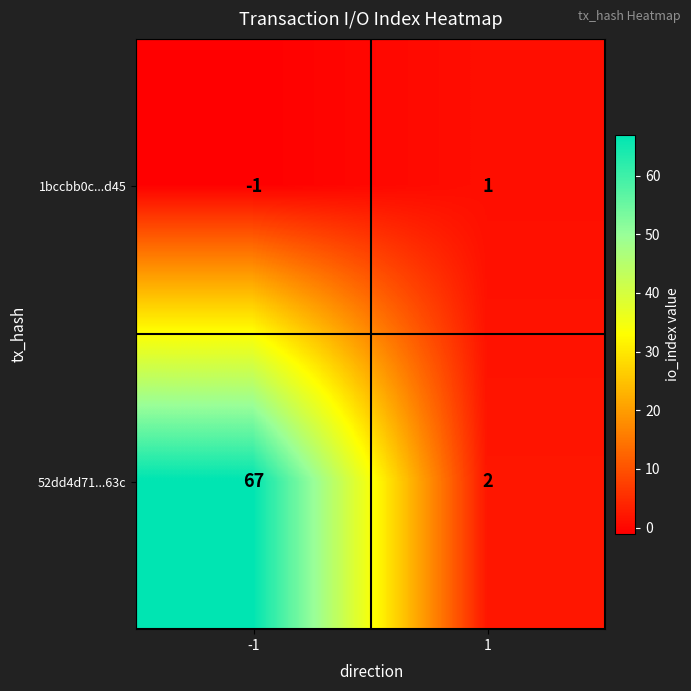

Which series changed the most between -1 and 1?

52dd4d71...63c